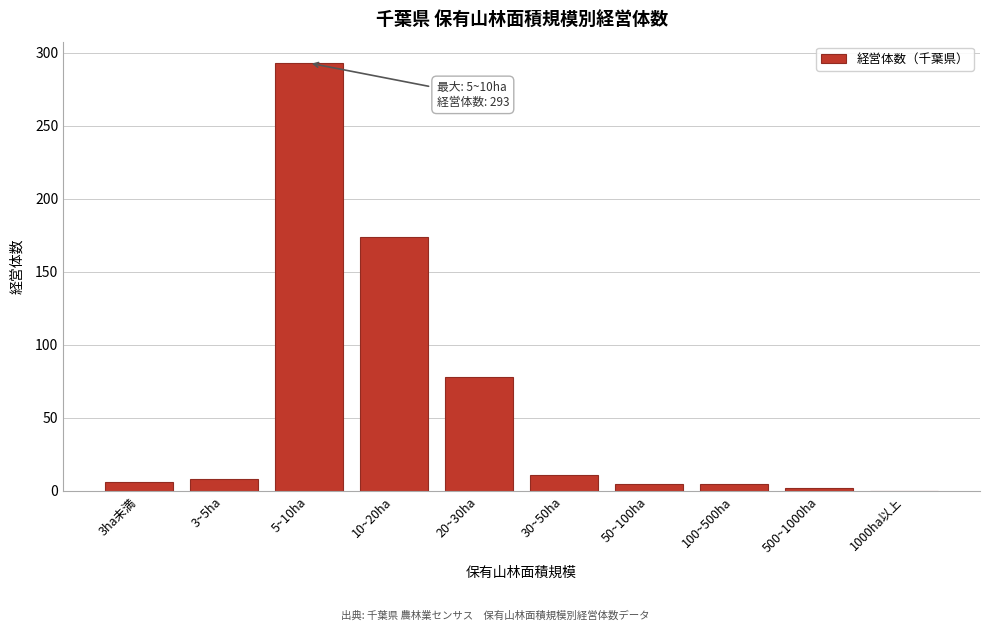

At which label is the value closest to 146?

10~20ha